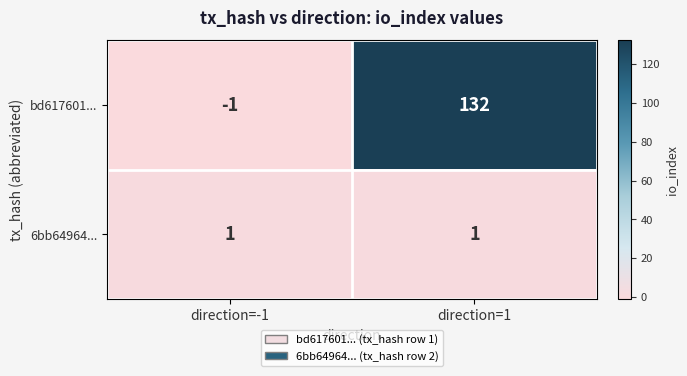

What is the minimum value shown in the chart?

-1